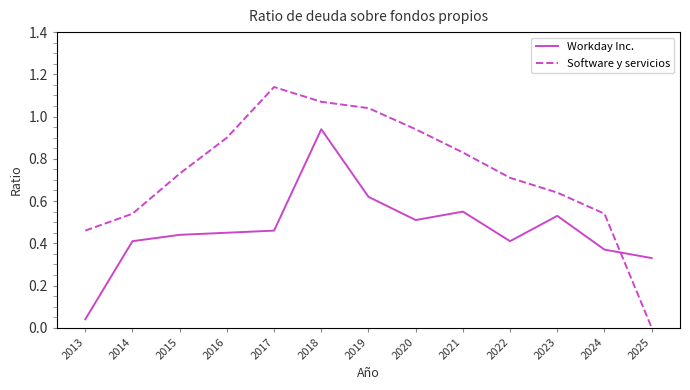

What is the sum of all Workday Inc. values?

6.1